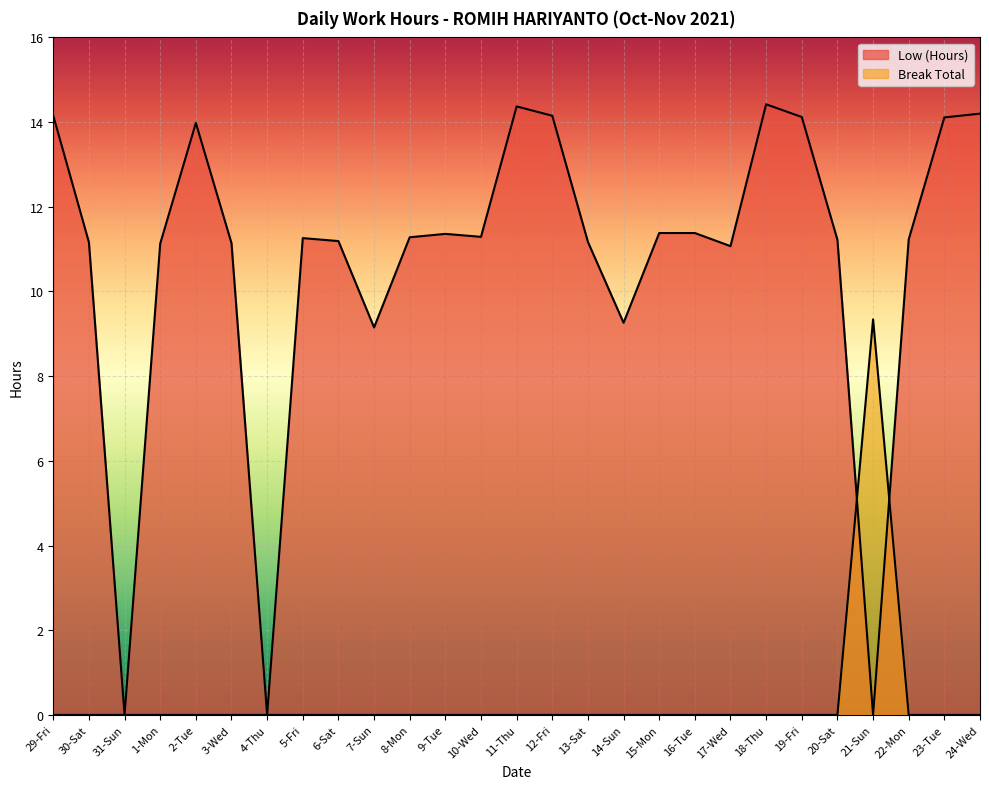

Between which two adjacent categories do Break Total and Low (Hours) first intersect?

20-Sat and 21-Sun